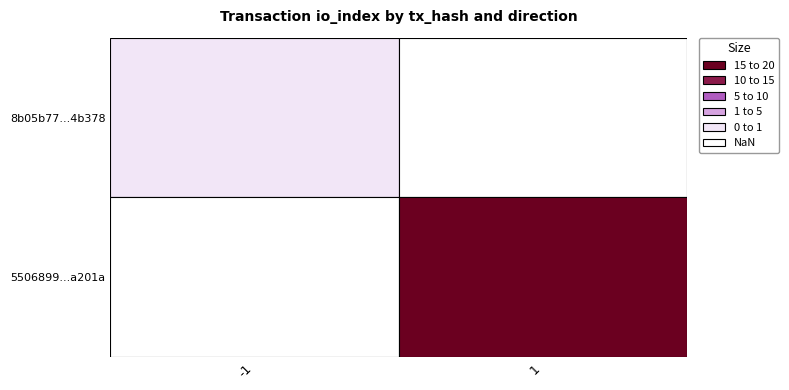

Count the number of categories in the chart.

2